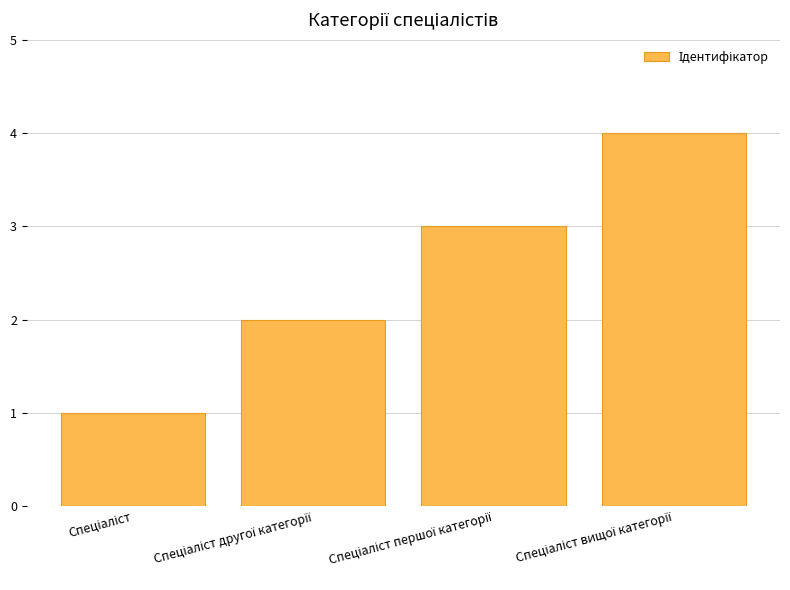

What is the difference between the second highest and minimum values?

2